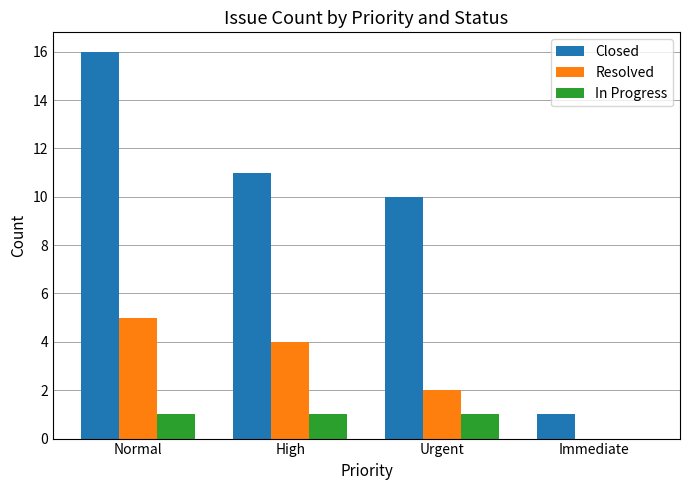

Which series changed the most between High and Urgent?

Resolved